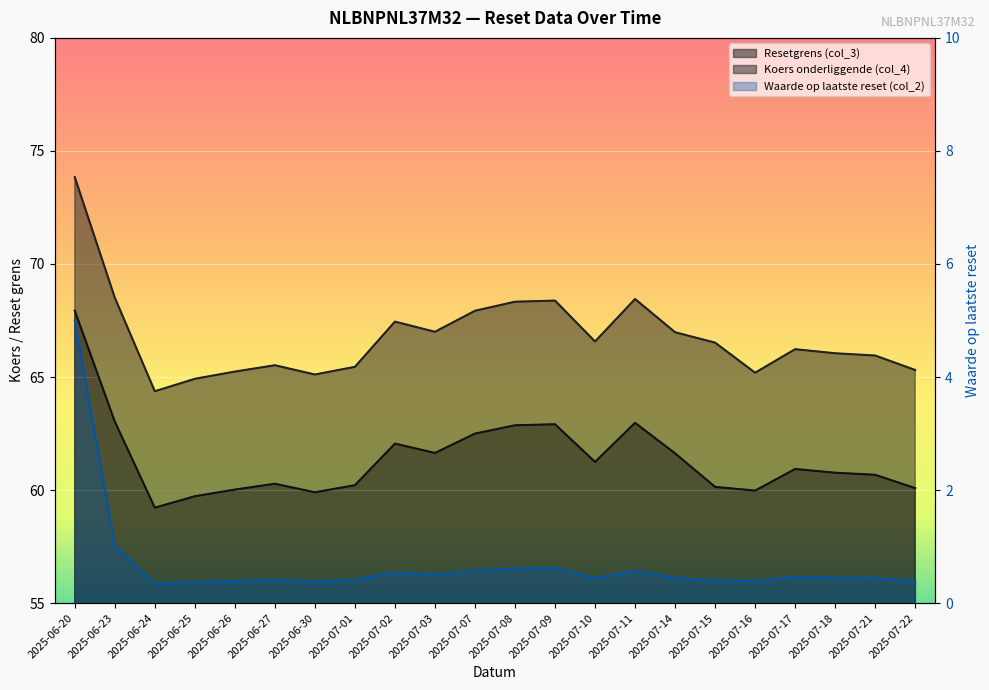

What is the difference between the highest and lowest values at 2025-07-21?

65.5